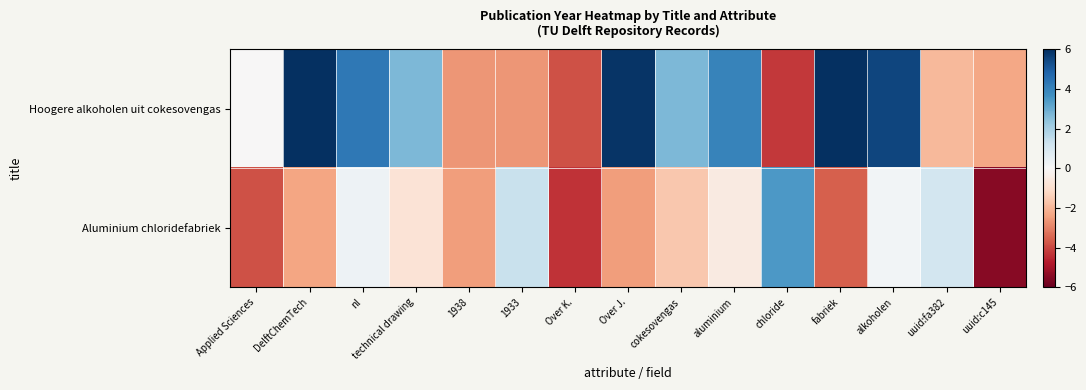

What is the spread (max minus min) of values at Applied Sciences?

3.8